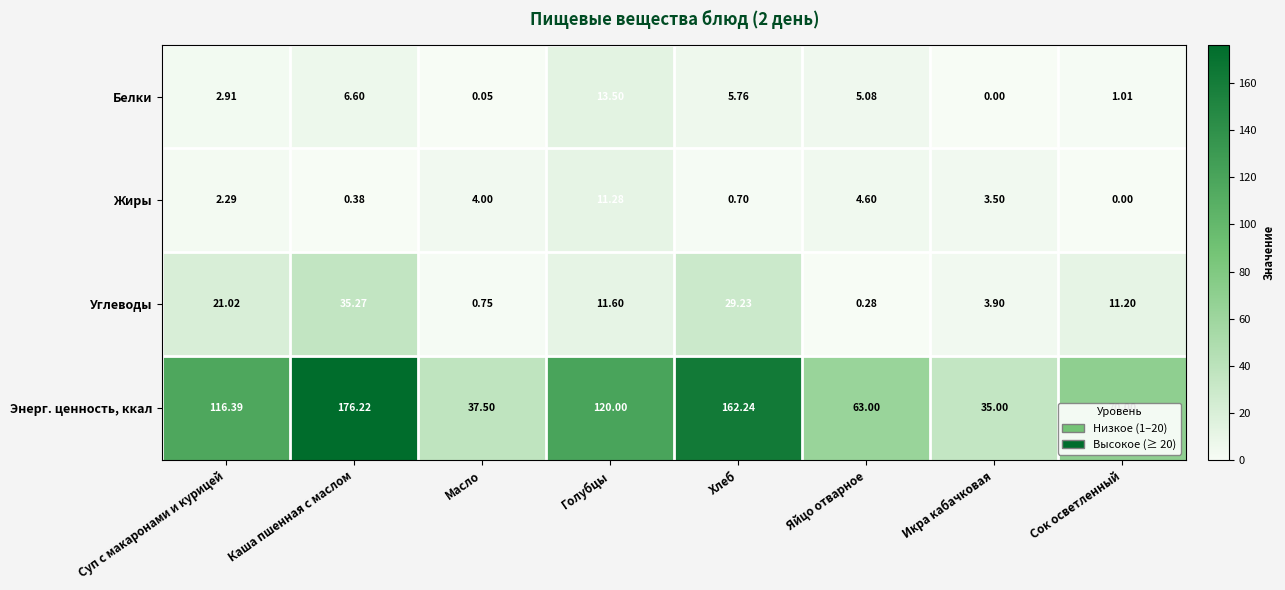

Which series has the largest range (max minus min)?

Энерг. ценность, ккал